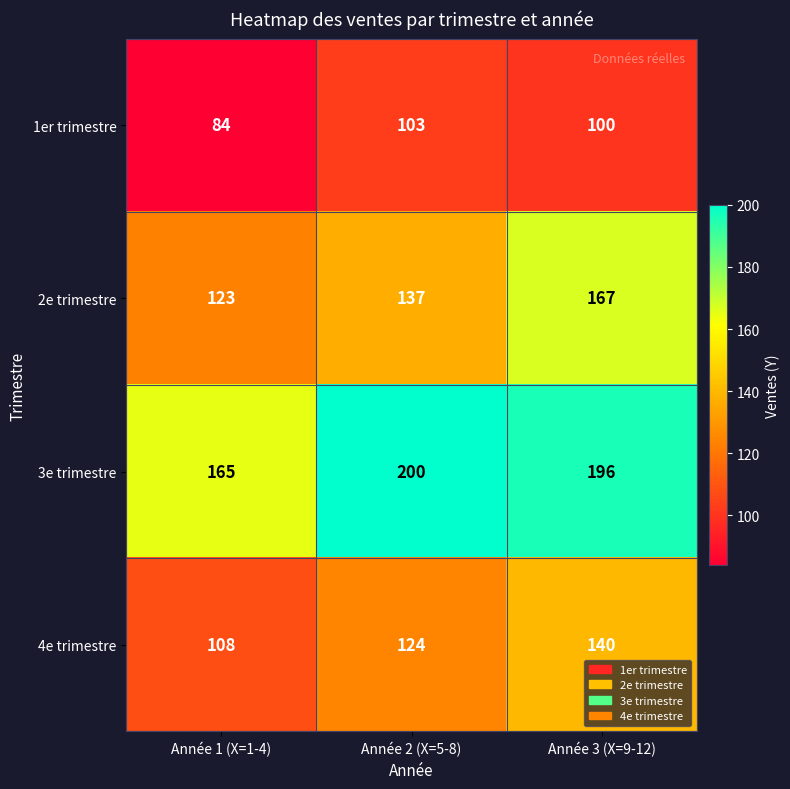

What is the spread (max minus min) of values at Année 3 (X=9-12)?

96